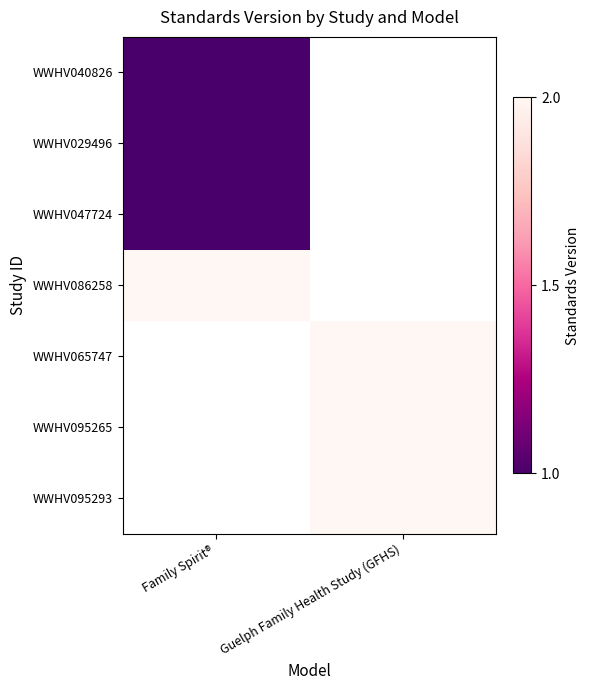

What is the highest value of the WWHV086258 series?

2.0